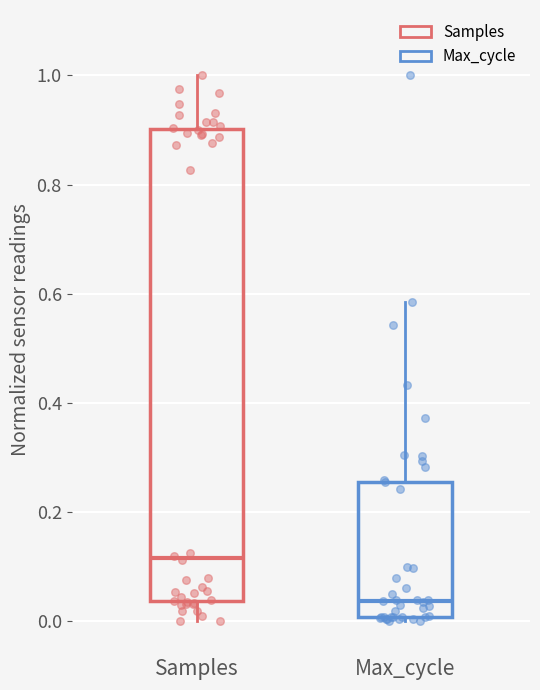

Which box is the tallest, from its lower edge to its upper edge?

Samples